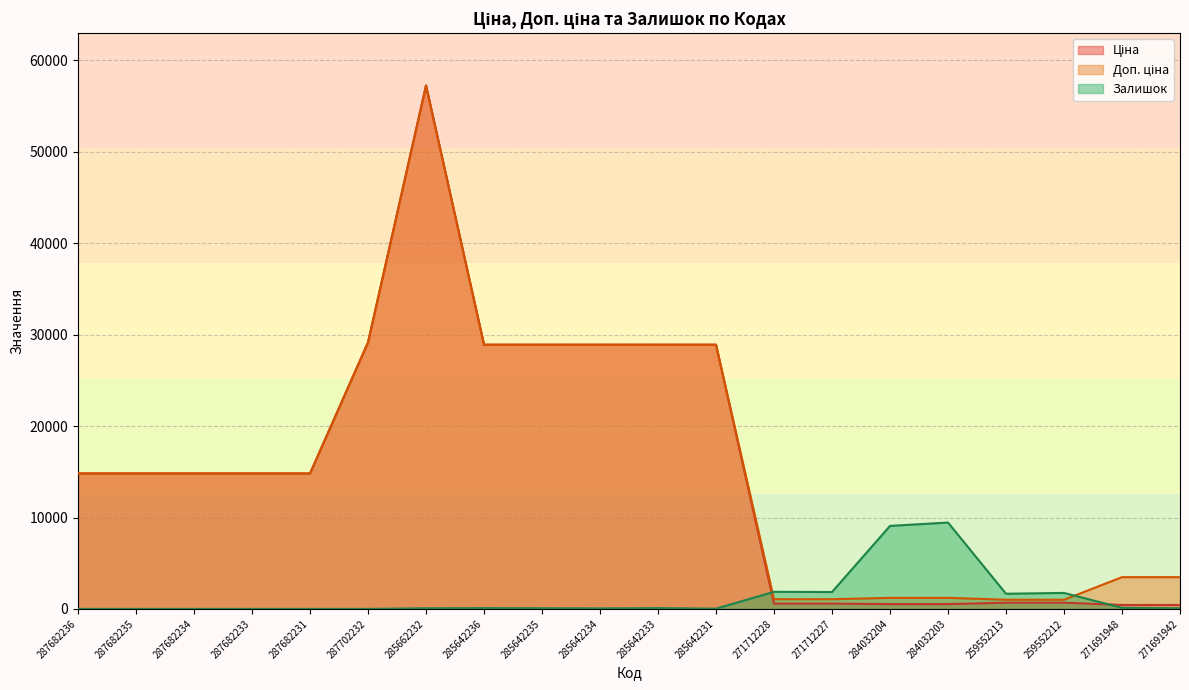

Which series changed the most between 287702232 and 271712228?

Ціна